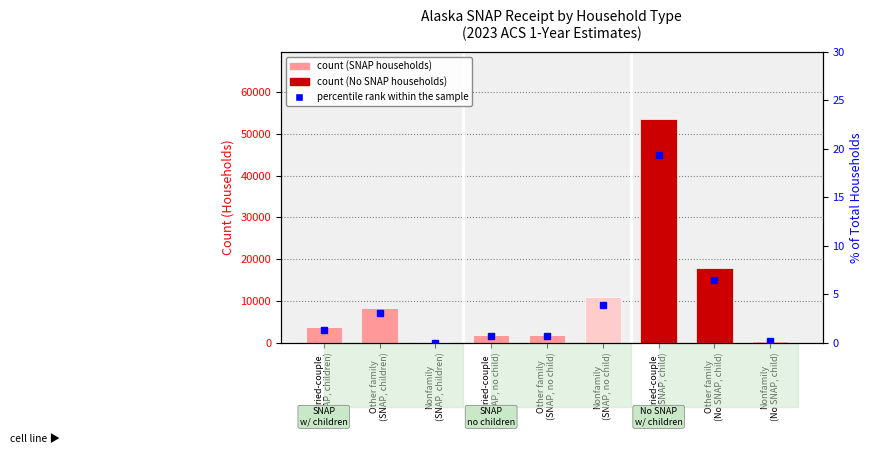

List the labels in order of value, largest first.

Married-couple
(No SNAP, child), Other family
(No SNAP, child), Nonfamily
(SNAP, no child), Other family
(SNAP, children), Married-couple
(SNAP, children), Other family
(SNAP, no child), Married-couple
(SNAP, no child), Nonfamily
(No SNAP, child), Nonfamily
(SNAP, children)